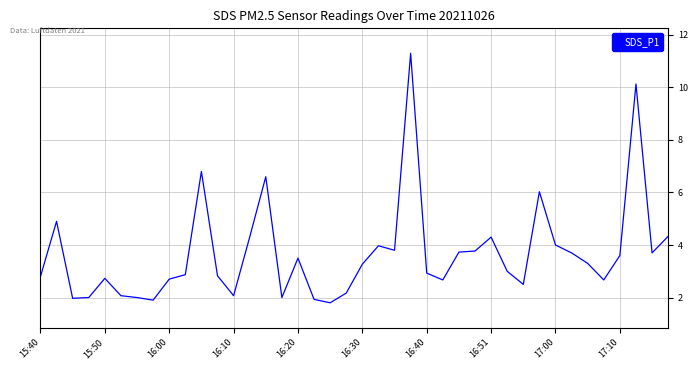

What is the greatest value displayed?

11.3